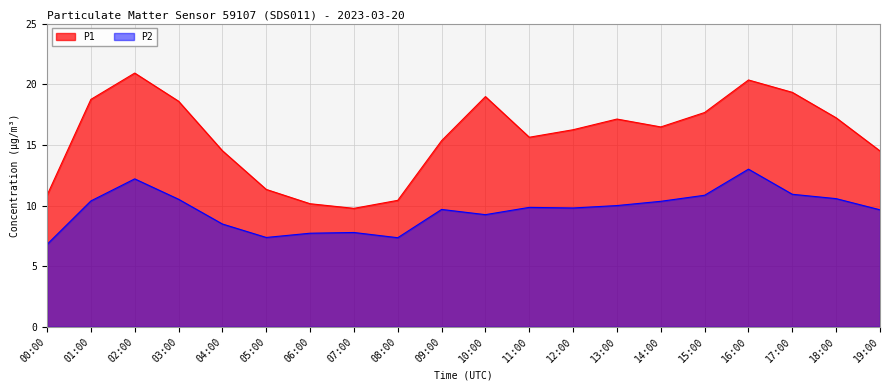

How many data points in P2 are above 9?

14